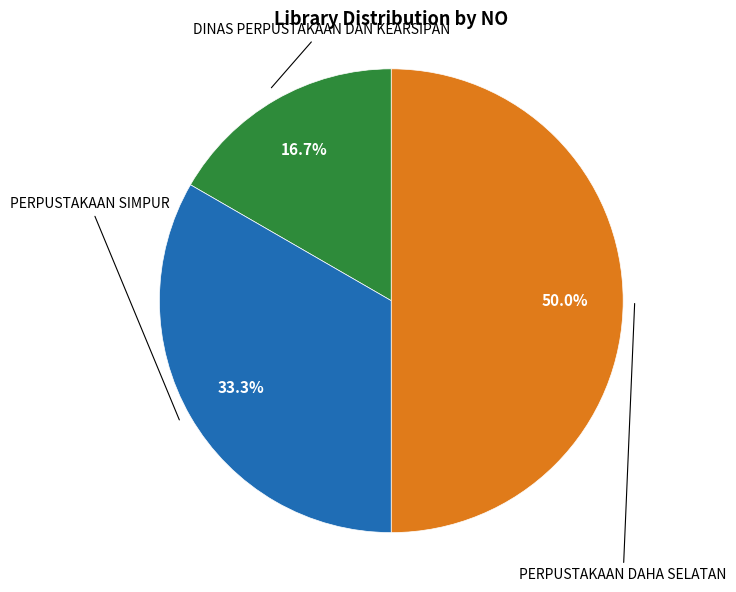

How many slices are in this pie chart?

3